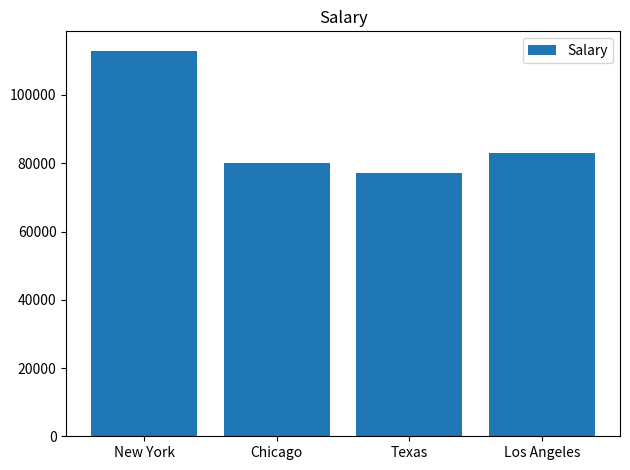

What position from the right is Los Angeles?

1